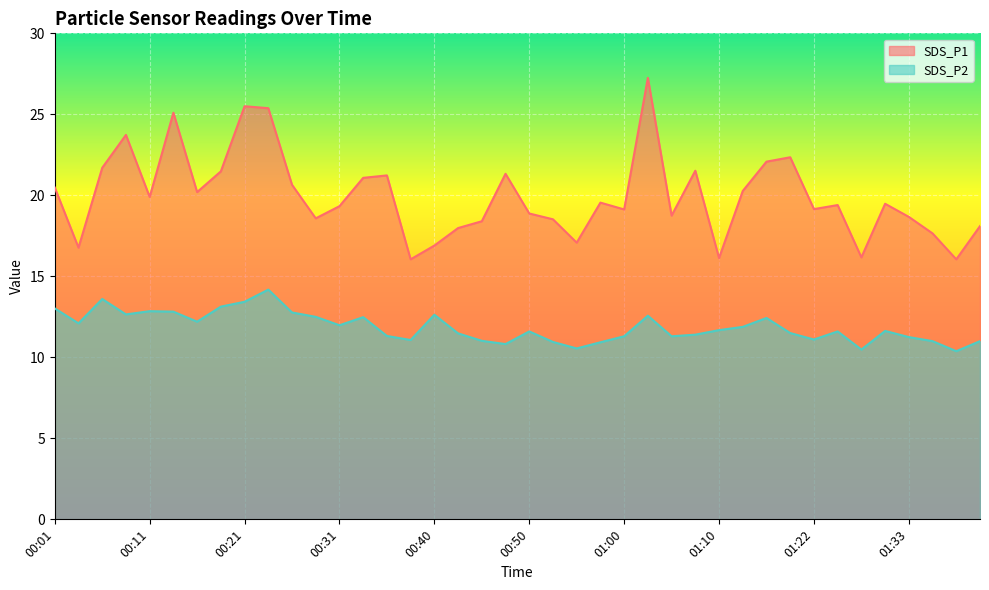

Reading right to left, list all the values displayed in this chart.

SDS_P1: 01:42=18.1	01:39=16.1	01:36=17.6	01:33=18.7	01:30=19.5	01:27=16.2	01:25=19.4	01:22=19.1	01:19=22.4	01:16=22.1	01:13=20.3	01:10=16.1	01:08=21.5	01:05=18.8	01:03=27.2	01:00=19.1	00:58=19.6	00:56=17.1	00:53=18.5	00:50=18.9	00:48=21.3	00:45=18.4	00:43=18.0	00:40=16.9	00:38=16.1	00:35=21.2	00:33=21.1	00:31=19.3	00:28=18.6	00:26=20.6	00:23=25.4	00:21=25.5	00:18=21.5	00:16=20.2	00:13=25.1	00:11=19.9	00:08=23.7	00:06=21.7	00:03=16.8	00:01=20.5
SDS_P2: 01:42=11.0	01:39=10.4	01:36=11.0	01:33=11.2	01:30=11.6	01:27=10.5	01:25=11.6	01:22=11.1	01:19=11.5	01:16=12.4	01:13=11.9	01:10=11.7	01:08=11.4	01:05=11.3	01:03=12.6	01:00=11.3	00:58=10.9	00:56=10.6	00:53=10.9	00:50=11.6	00:48=10.8	00:45=11.0	00:43=11.5	00:40=12.6	00:38=11.1	00:35=11.3	00:33=12.5	00:31=12.0	00:28=12.5	00:26=12.8	00:23=14.2	00:21=13.4	00:18=13.1	00:16=12.2	00:13=12.8	00:11=12.8	00:08=12.7	00:06=13.6	00:03=12.1	00:01=13.0